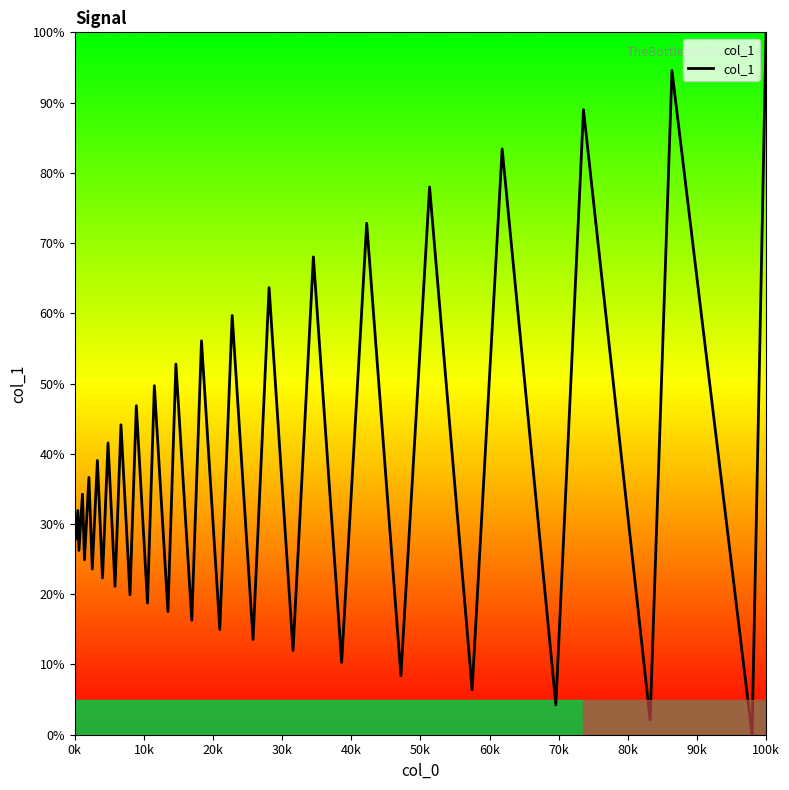

What is the difference between the maximum and minimum values?

100.0